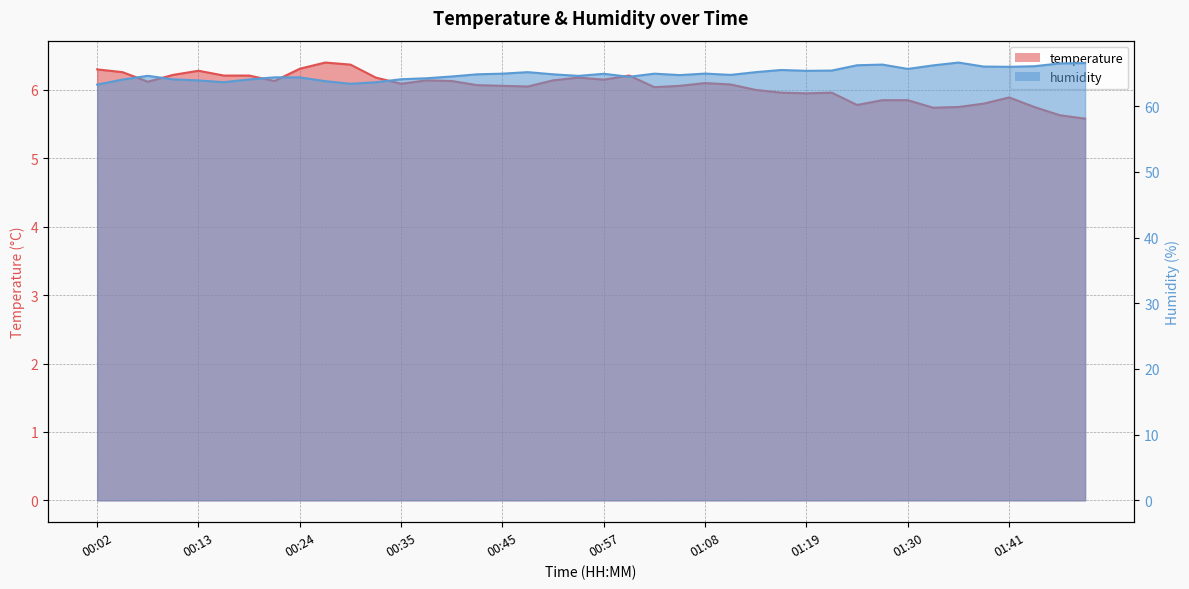

What is the difference between the temperature values at 01:46 and 00:24?

0.7